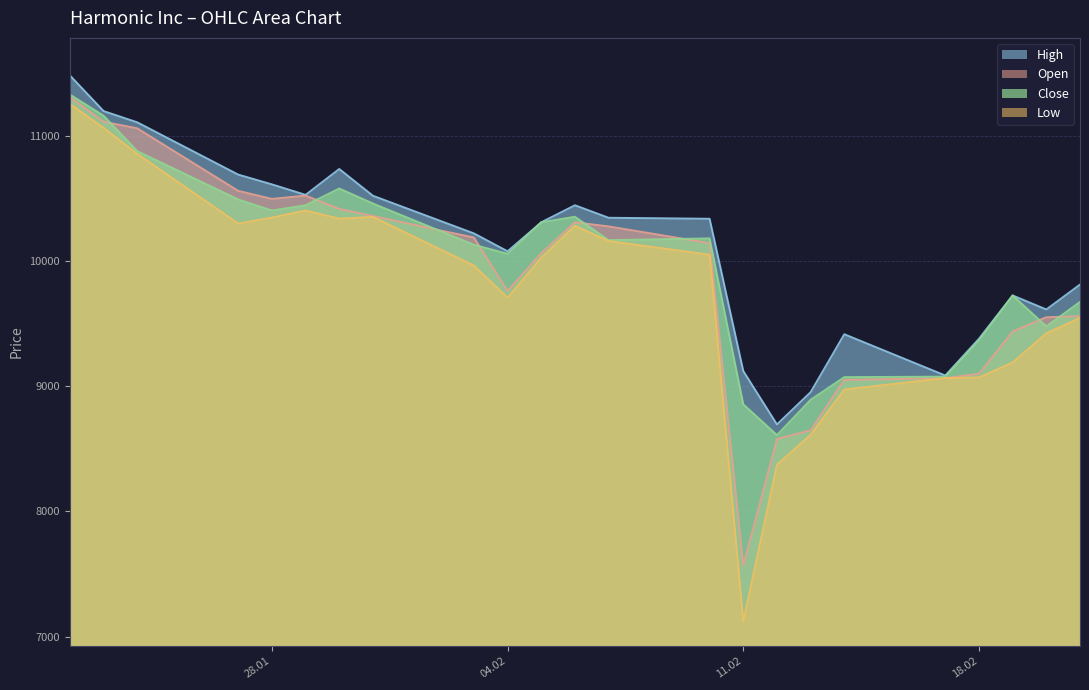

Between 22.01.2025 and 23.01.2025, which is larger?

22.01.2025